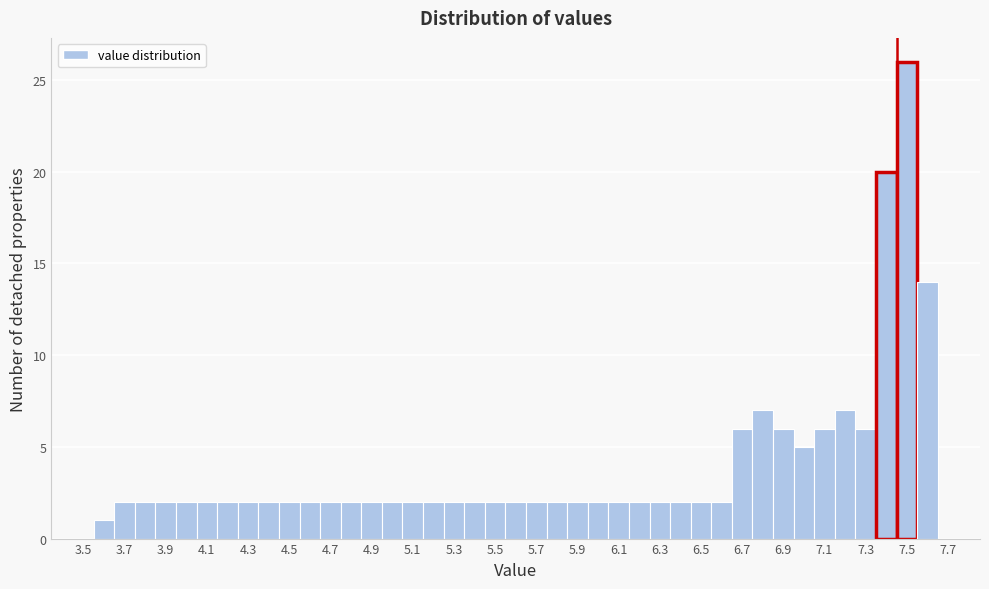

How tall is the bar that spans 6.05 to 6.15 on the x-axis? Neither the bar edges nor the heights are printed on the chart, so give them approximately, as read against the axes.

2